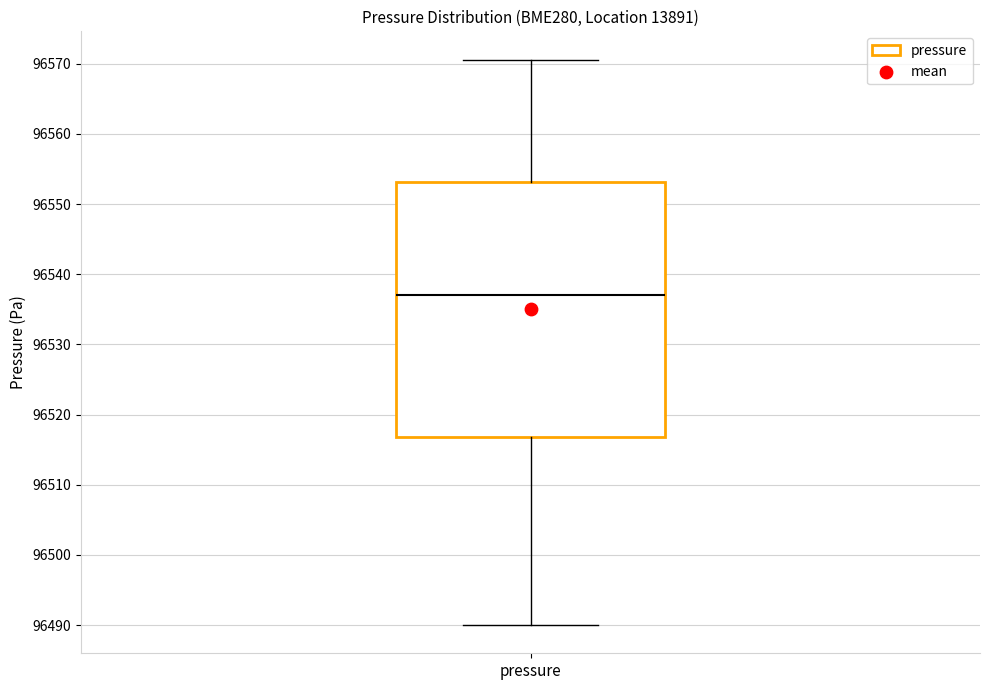

Read this box plot against the y-axis: the position of the median line, the range covered by the box, and the ends of both whiskers. The values are not printed on the chart, so give them approximately, as read against the axis.

median 96537, box 96517 to 96553, whiskers 96490 to 96571